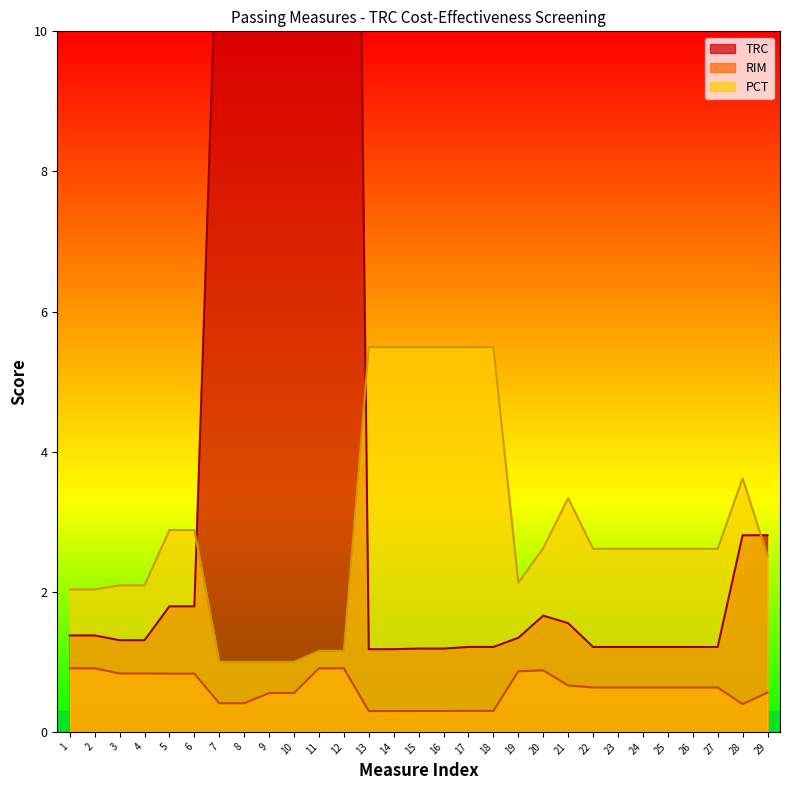

Which series has the widest spread of values?

TRC